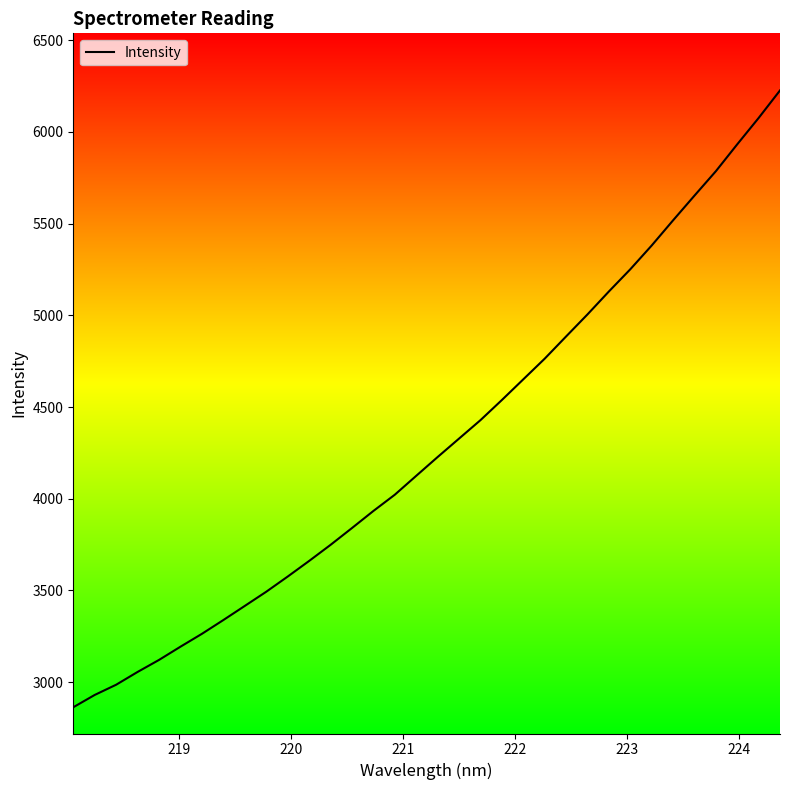

What is the greatest value displayed?

6226.7